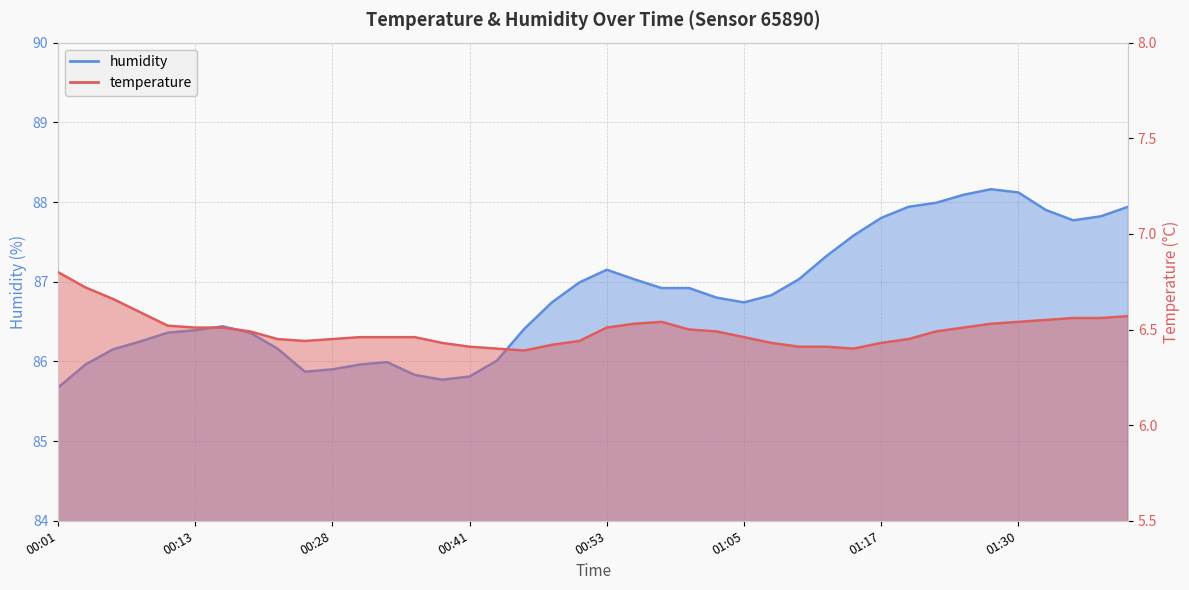

List the labels in order of temperature value, smallest first.

00:46, 00:43, 01:15, 00:41, 01:10, 01:13, 00:48, 00:38, 01:08, 01:17, 00:26, 00:50, 00:23, 00:28, 01:20, 00:31, 00:33, 00:36, 01:05, 00:18, 01:03, 01:22, 01:00, 00:13, 00:16, 00:53, 01:25, 00:11, 00:55, 01:27, 00:58, 01:30, 01:32, 01:35, 01:37, 01:39, 00:08, 00:06, 00:03, 00:01